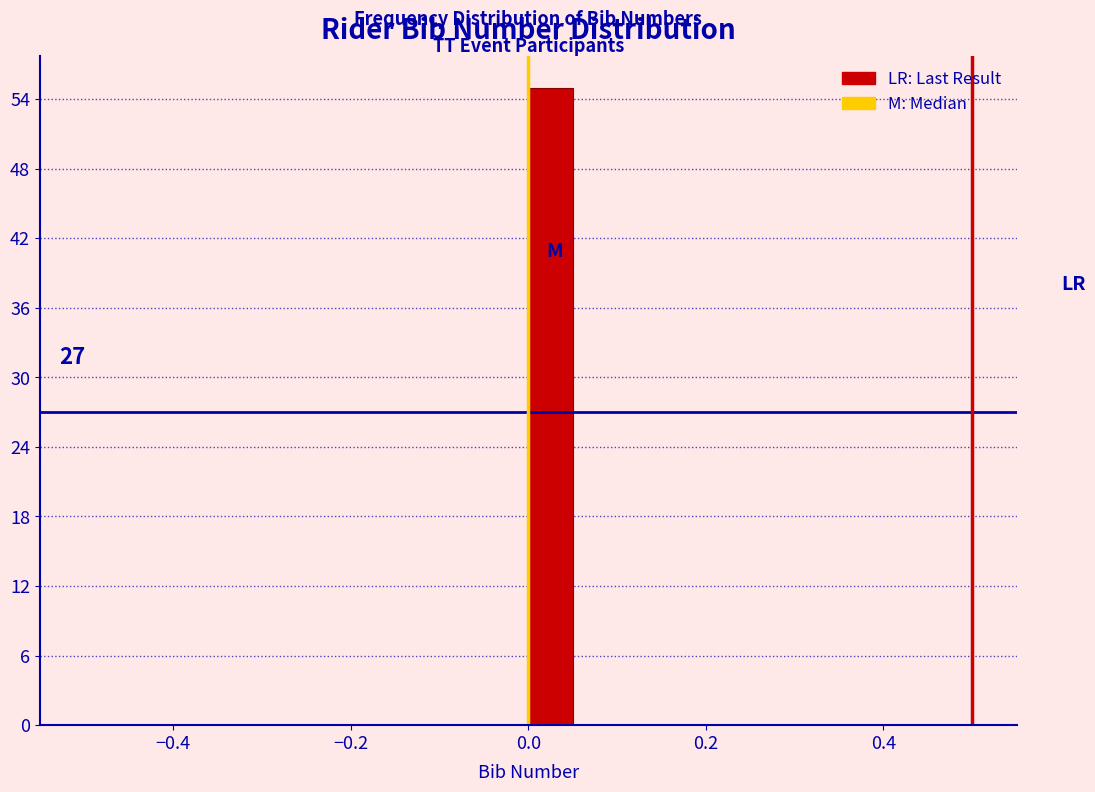

Around what value on the x-axis is the tallest bar? Give the approximate position of its centre, as read against the axis.

0.02